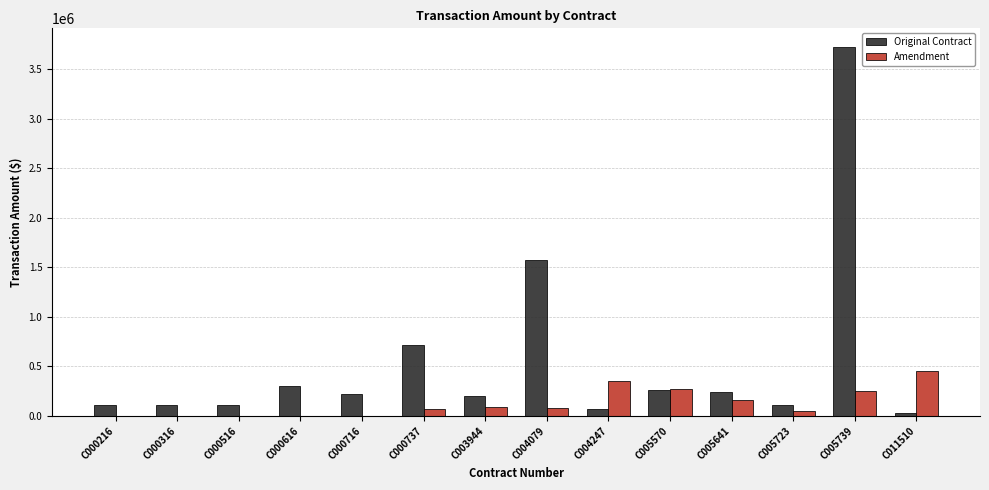

The Original Contract series shows 112983.0 at C000316. True or false?

True